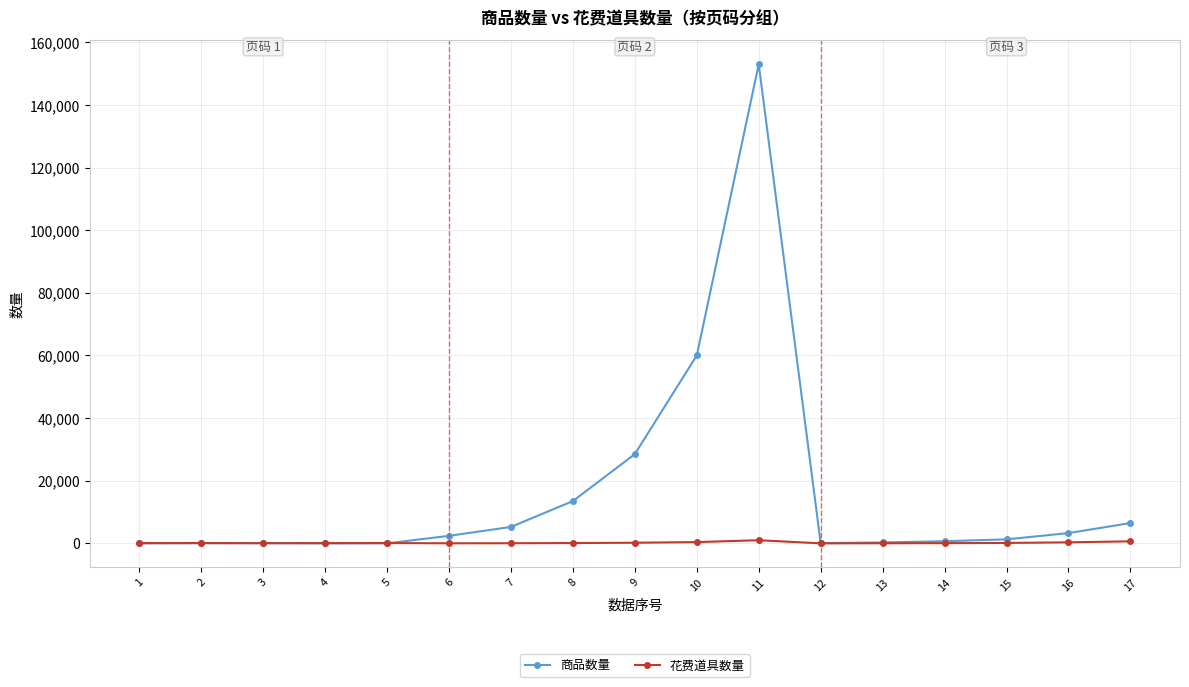

The value of 商品数量 at 6 is 2400. True or false?

True